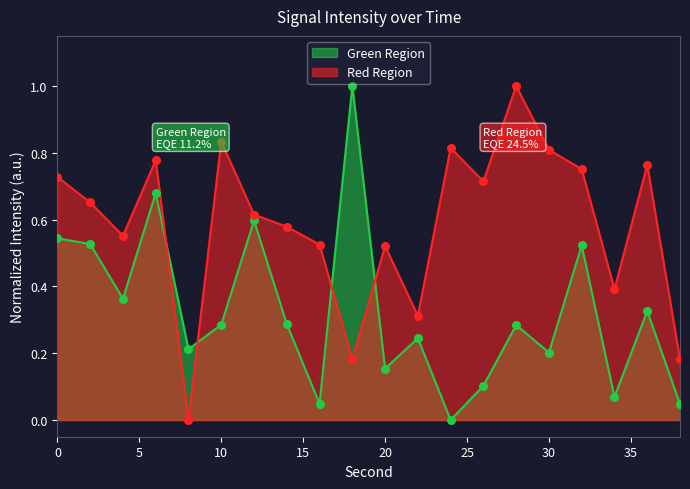

Is the value of Green Region at 34 greater than the value of Red Region at 24?

No